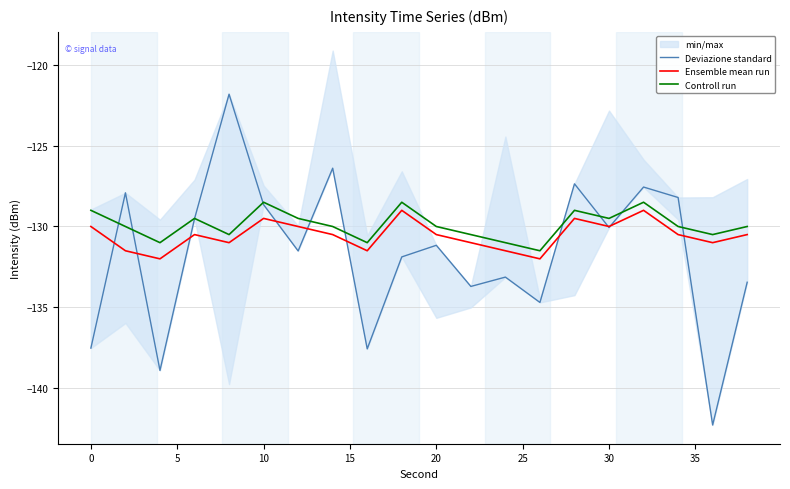

True or false: Deviazione standard has a value of -49.2 at 18.

False